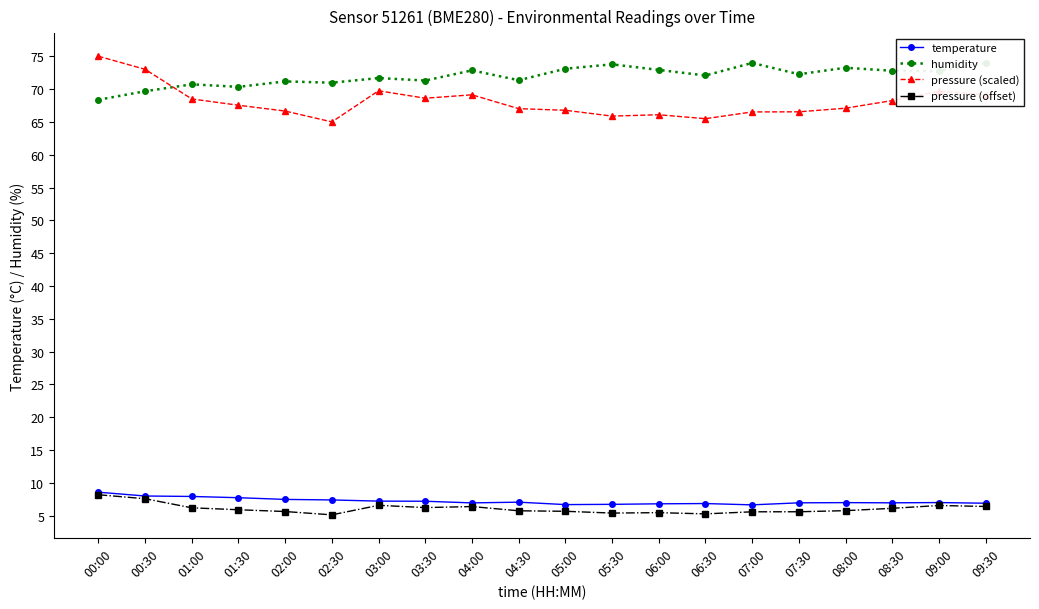

What position from the right is 06:00?

8